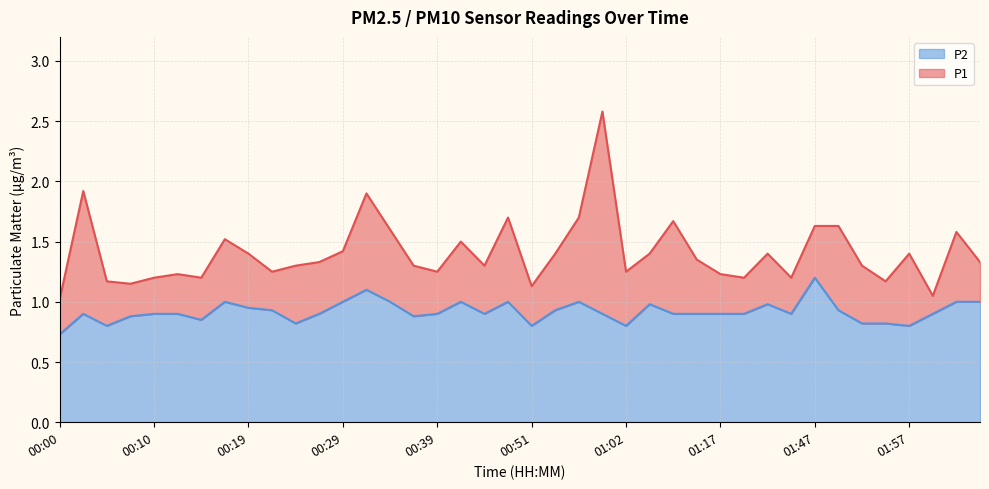

Reading left to right, extract all data points from this chart.

P1: 00:00=1.0	00:02=1.9	00:05=1.2	00:07=1.1	00:10=1.2	00:12=1.2	00:14=1.2	00:17=1.5	00:19=1.4	00:22=1.2	00:24=1.3	00:27=1.3	00:29=1.4	00:31=1.9	00:34=1.6	00:36=1.3	00:39=1.2	00:41=1.5	00:46=1.3	00:49=1.7	00:51=1.1	00:54=1.4	00:56=1.7	00:59=2.6	01:02=1.2	01:04=1.4	01:07=1.7	01:09=1.4	01:17=1.2	01:20=1.2	01:22=1.4	01:41=1.2	01:47=1.6	01:49=1.6	01:52=1.3	01:54=1.2	01:57=1.4	01:59=1.1	02:02=1.6	02:04=1.3
P2: 00:00=0.7	00:02=0.9	00:05=0.8	00:07=0.9	00:10=0.9	00:12=0.9	00:14=0.8	00:17=1.0	00:19=0.9	00:22=0.9	00:24=0.8	00:27=0.9	00:29=1.0	00:31=1.1	00:34=1.0	00:36=0.9	00:39=0.9	00:41=1.0	00:46=0.9	00:49=1.0	00:51=0.8	00:54=0.9	00:56=1.0	00:59=0.9	01:02=0.8	01:04=1.0	01:07=0.9	01:09=0.9	01:17=0.9	01:20=0.9	01:22=1.0	01:41=0.9	01:47=1.2	01:49=0.9	01:52=0.8	01:54=0.8	01:57=0.8	01:59=0.9	02:02=1.0	02:04=1.0